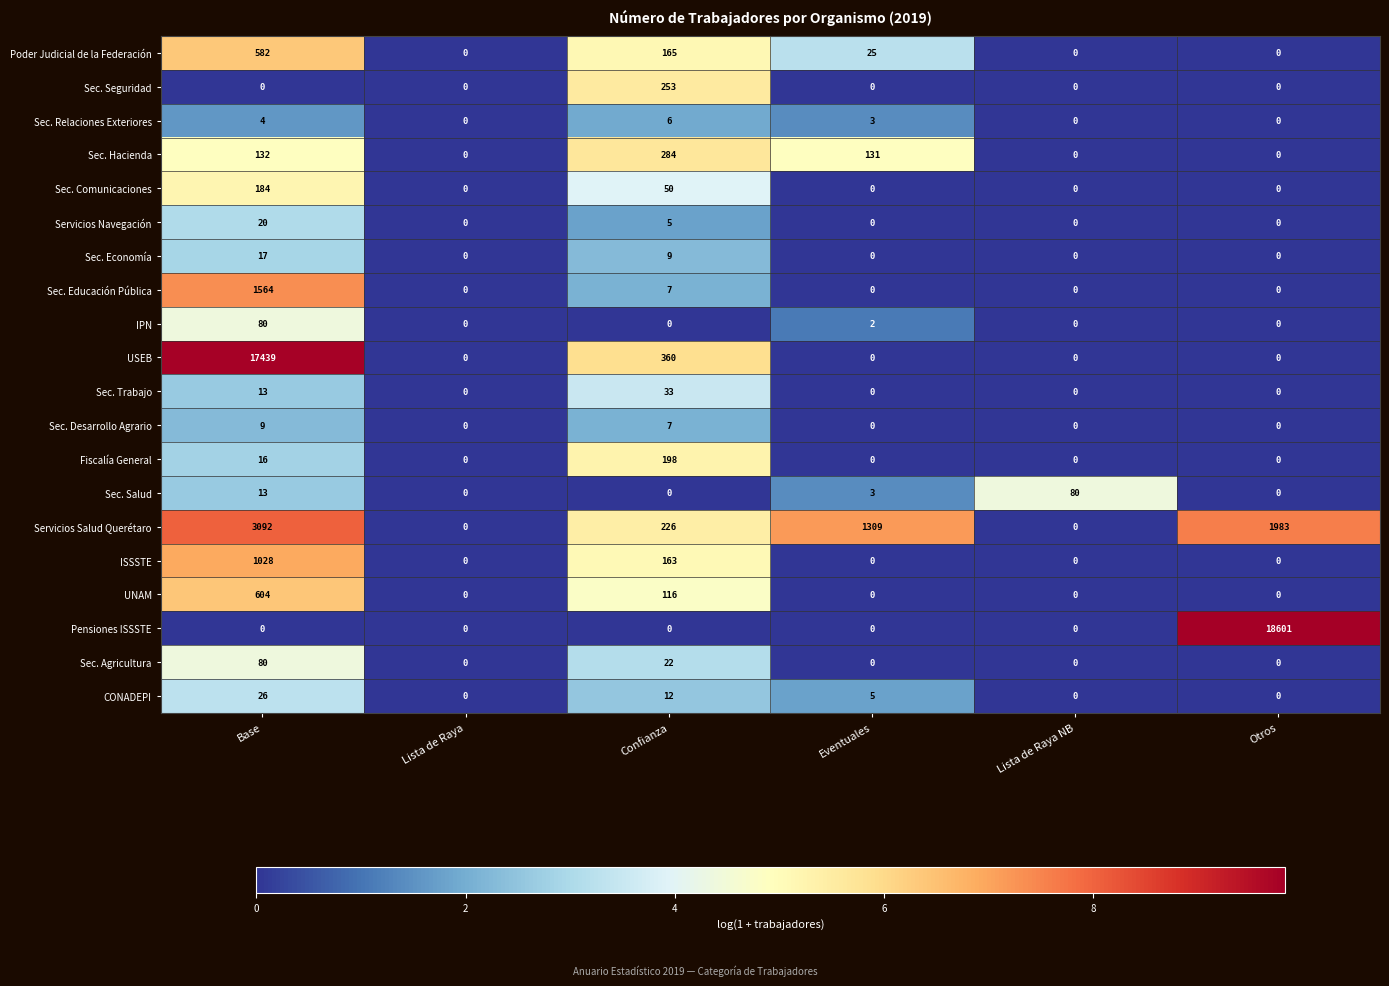

Count the number of data series in this chart.

20